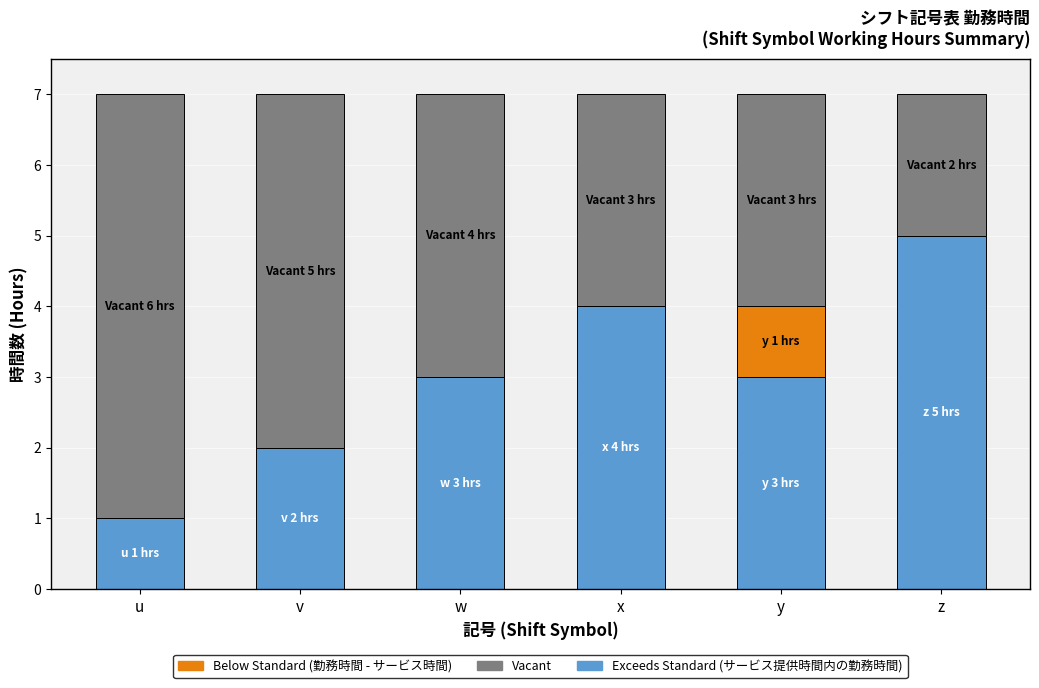

Does the chart contain stacked bars?

Yes